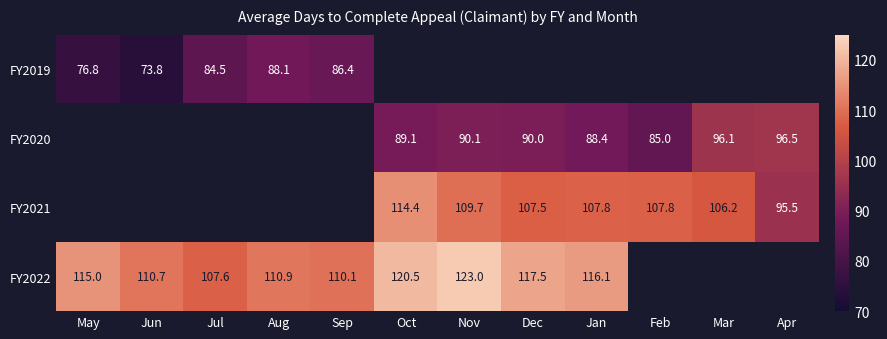

Is the value of FY2019 at Jun greater than the value of FY2021 at Nov?

No